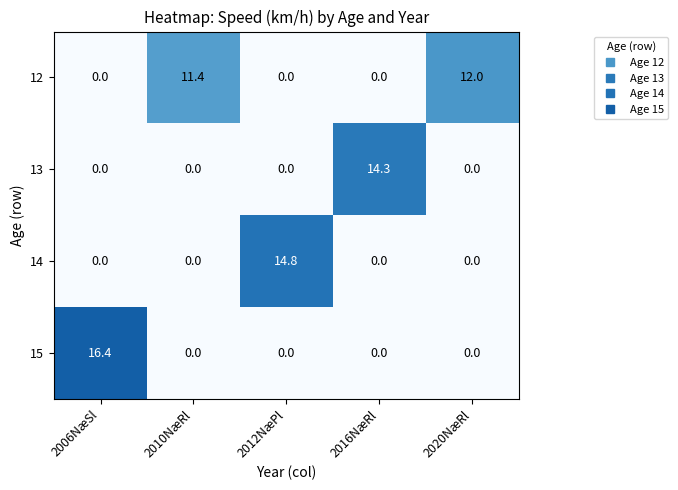

How many data points does each series have?

5